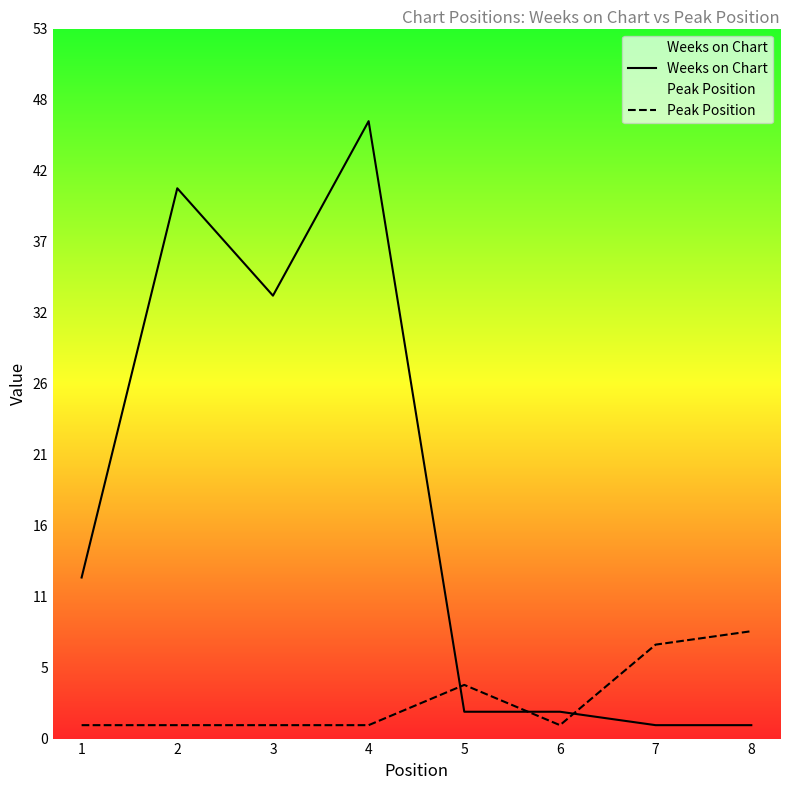

What is the difference between the highest and lowest values at 8?

7